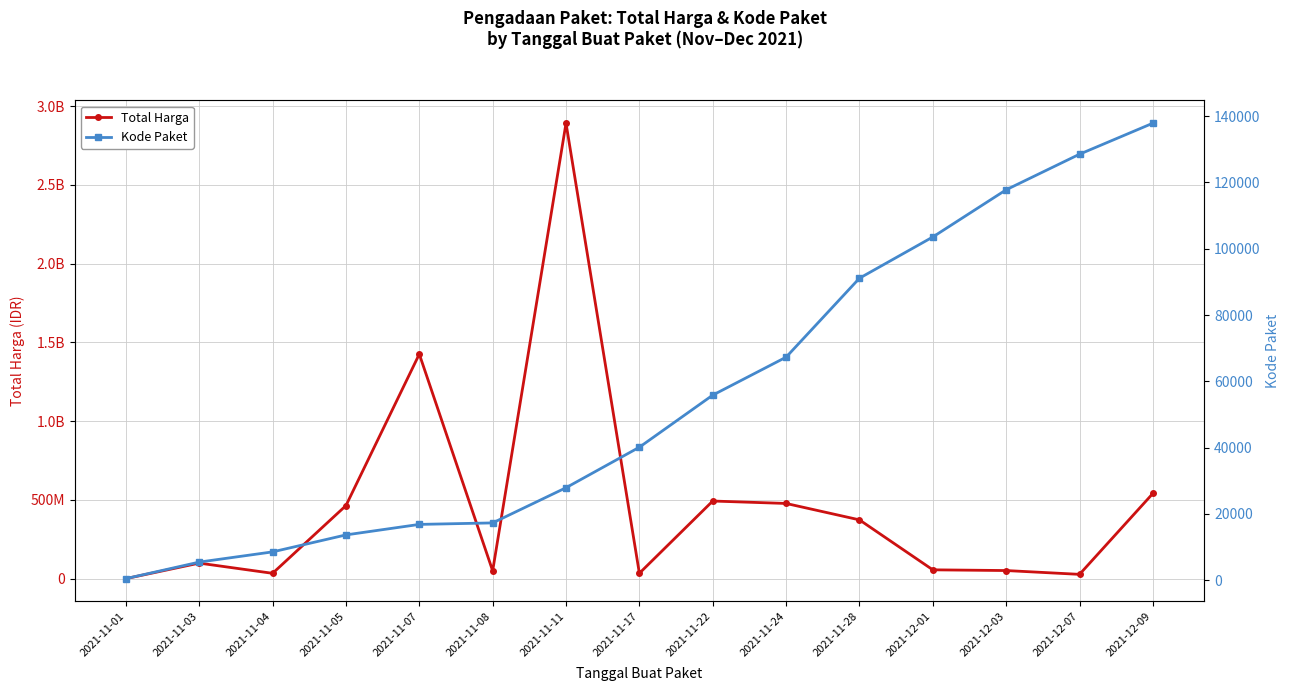

What is the spread (max minus min) of values at 2021-11-24?

477532721